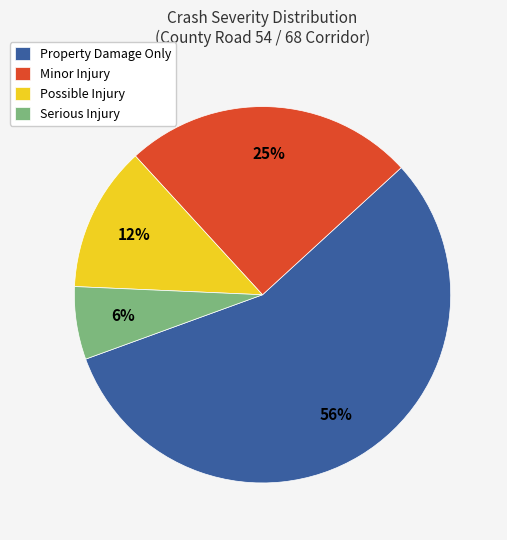

Approximately how many times larger is the value at Property Damage Only compared to Minor Injury?

2.2